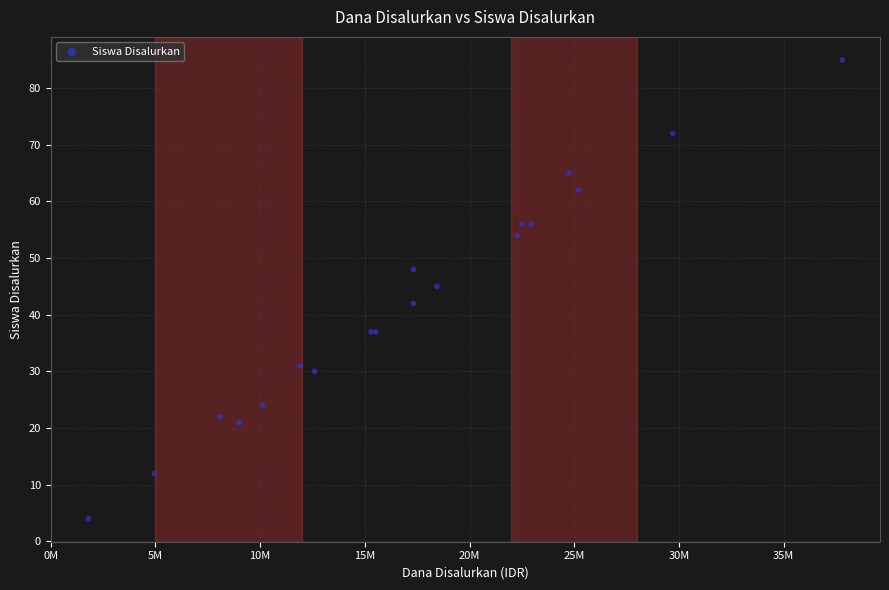

What Y value in the scatter plot is closest to 44?

45